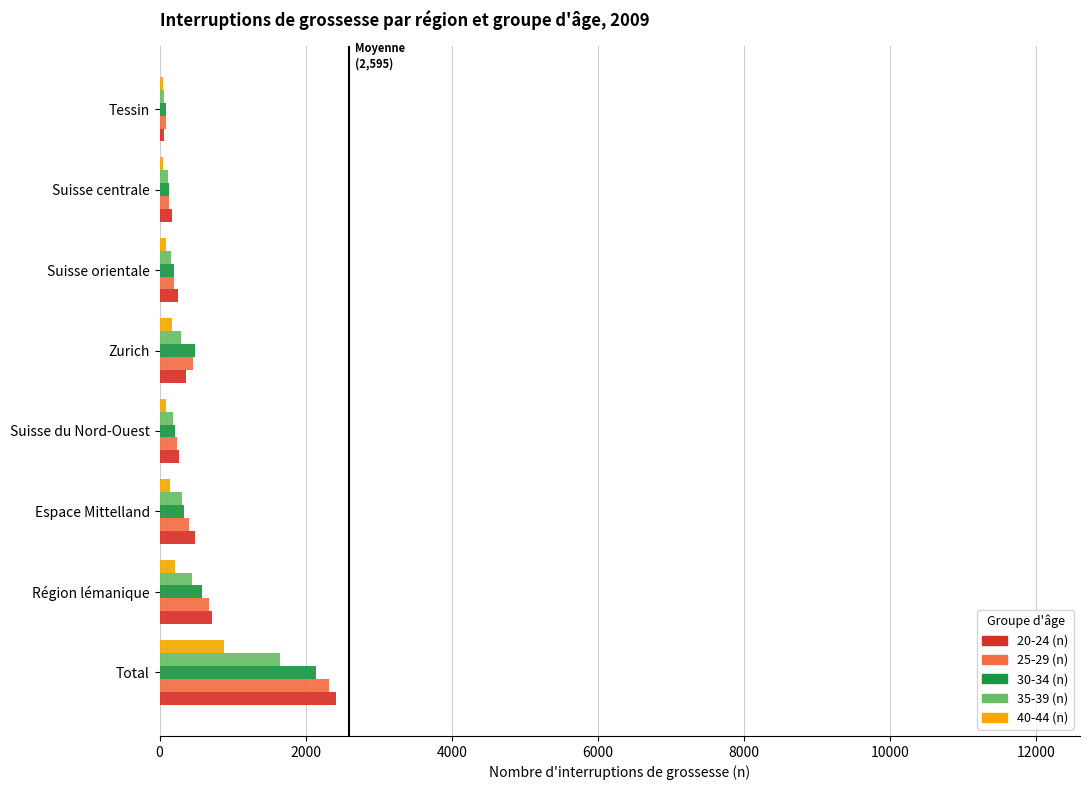

Is the value of 35-39 (n) at Suisse centrale greater than the value of 30-34 (n) at Total?

No